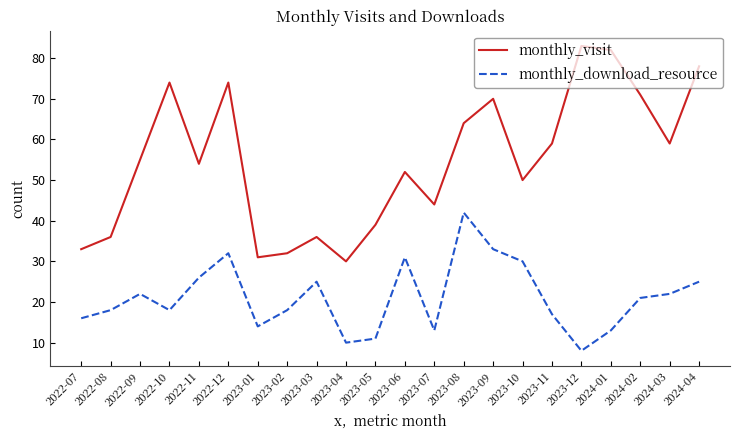

What is the highest value of the monthly_visit series?

83